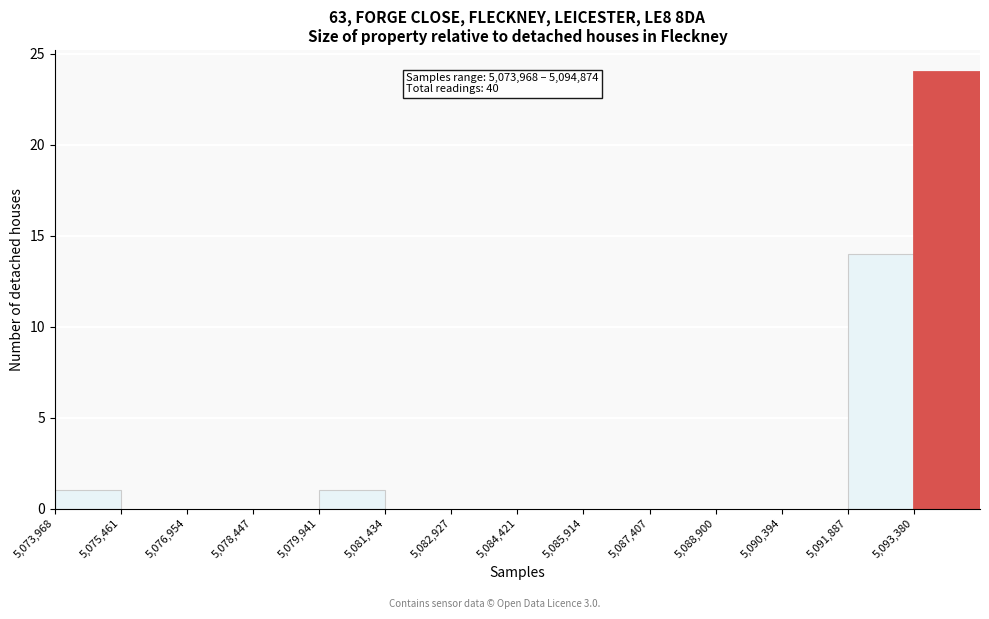

Over which range of the x-axis is the bar tallest?

5093400 to 5094800